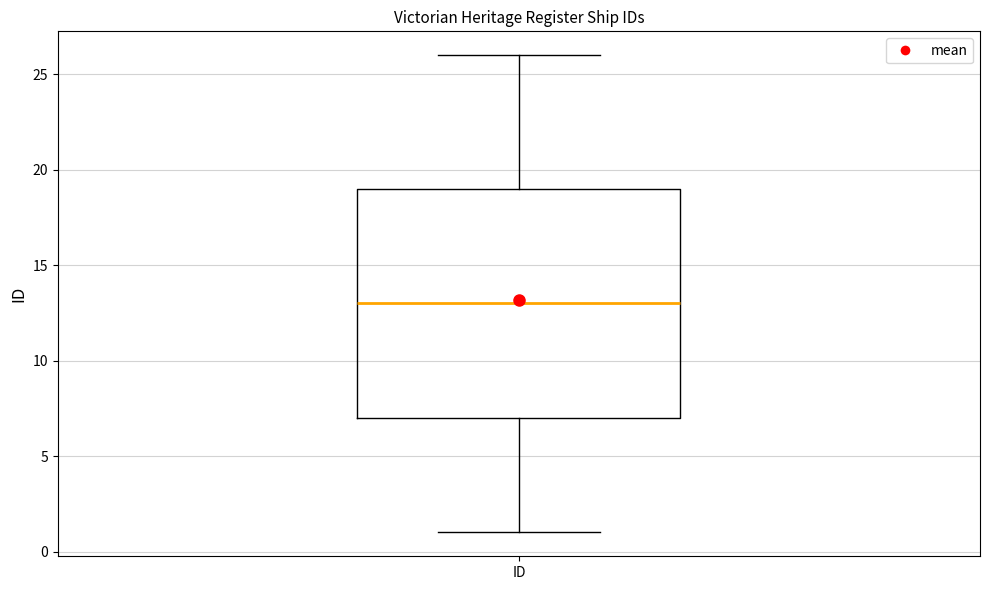

Read this box plot against the y-axis: the position of the median line, the range covered by the box, and the ends of both whiskers. The values are not printed on the chart, so give them approximately, as read against the axis.

median 13, box 7 to 19, whiskers 1 to 26